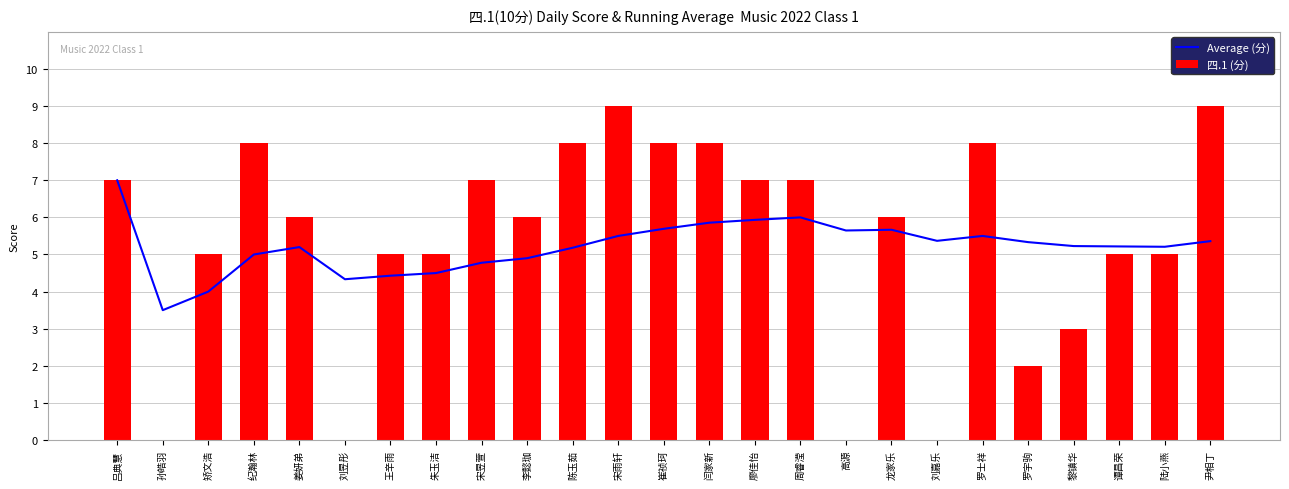

Which series has the largest total across all categories?

四.1 (分)